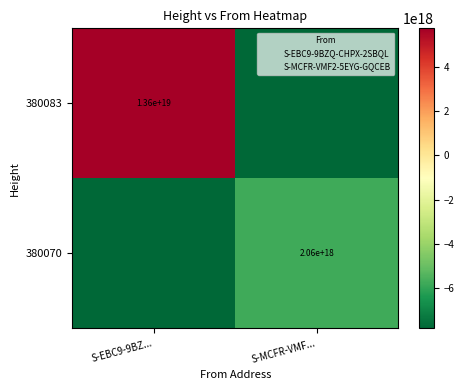

Is it true that 380070 equals 1001732495421518848 at S-MCFR-VMF...?

False